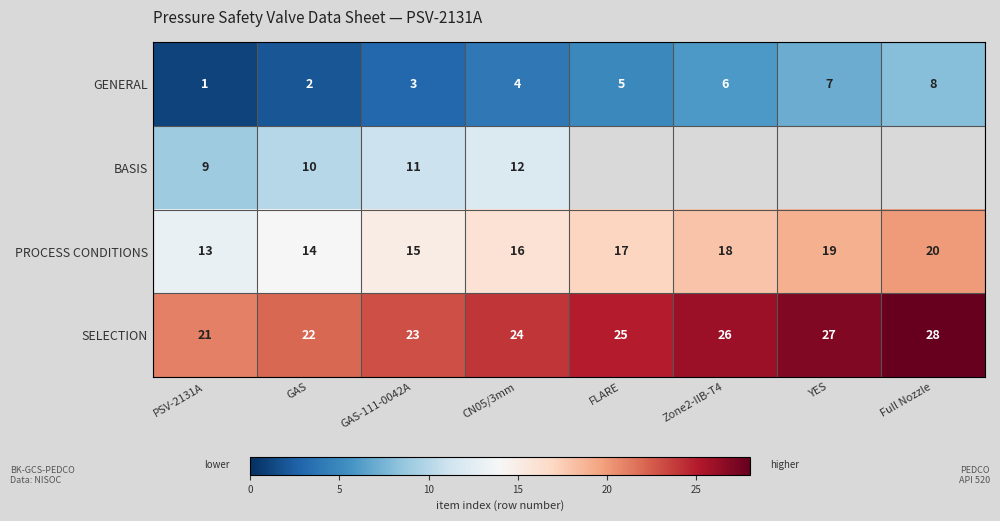

Between GAS and GAS-111-0042A, which is larger?

GAS-111-0042A